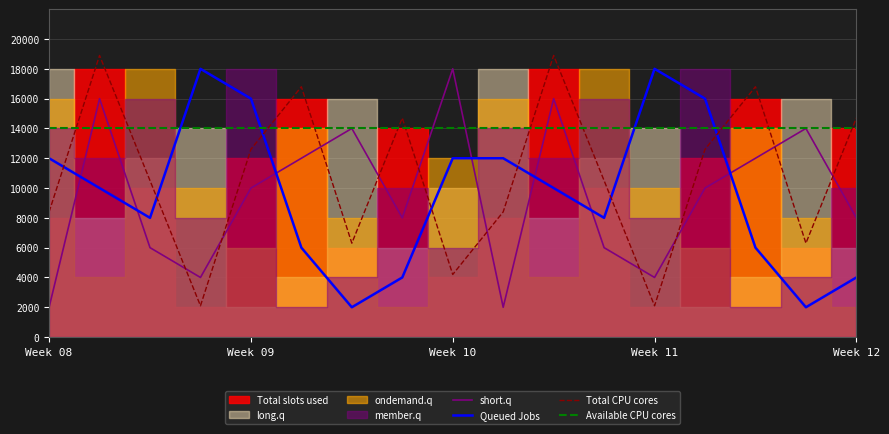

The Available CPU cores series shows 22940 at 10. True or false?

False